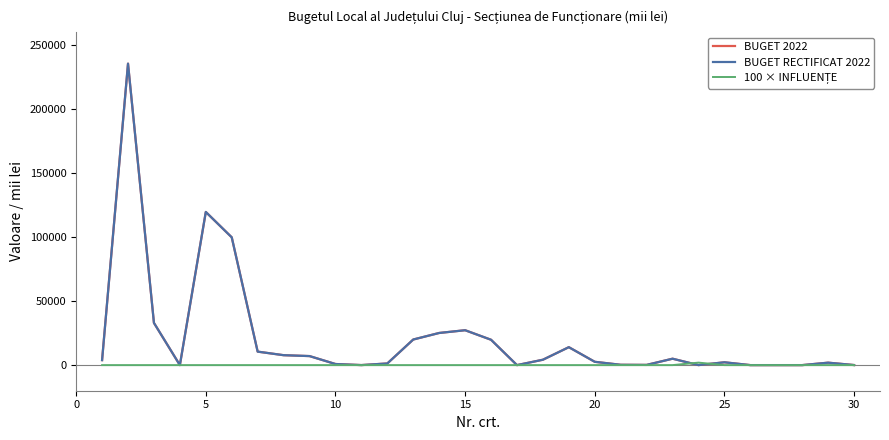

What is the maximum value for BUGET 2022?

235383.0